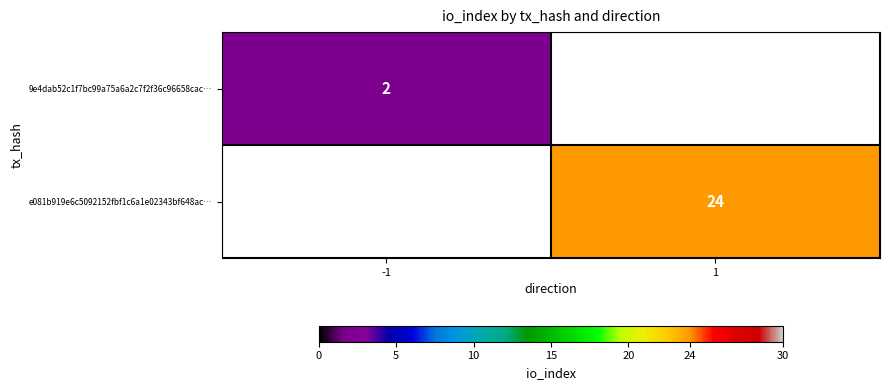

Which has a higher value, 1 or -1?

-1